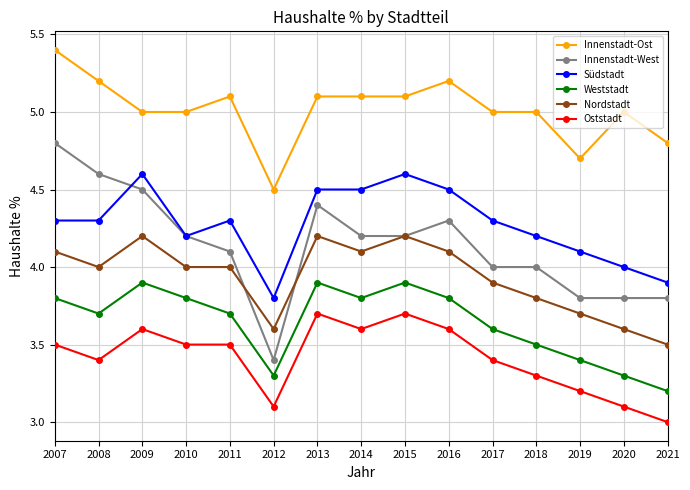

The Innenstadt-Ost series shows 5.4 at 2007. True or false?

True